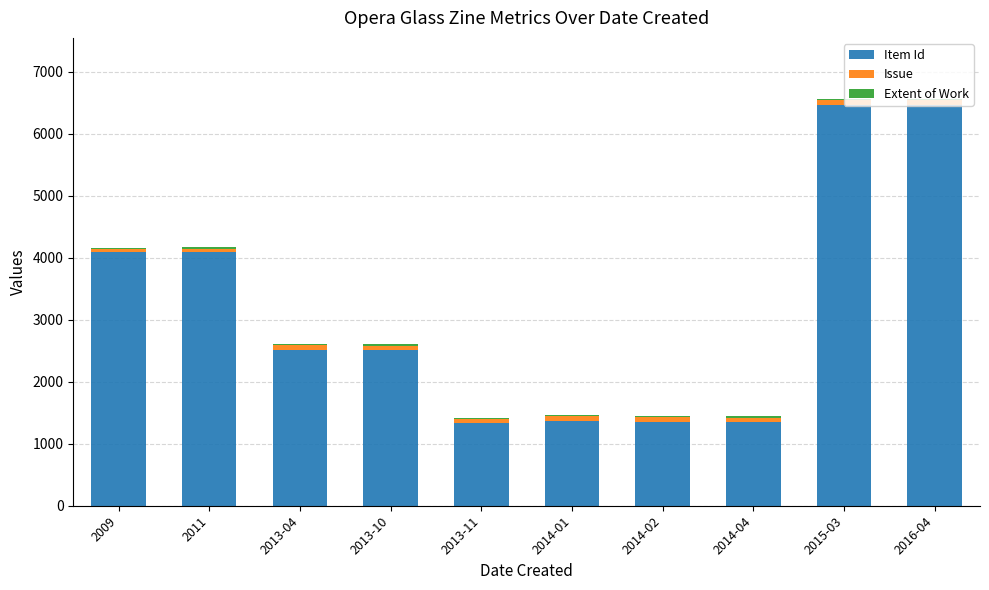

What is the sum of all Item Id values?

31566